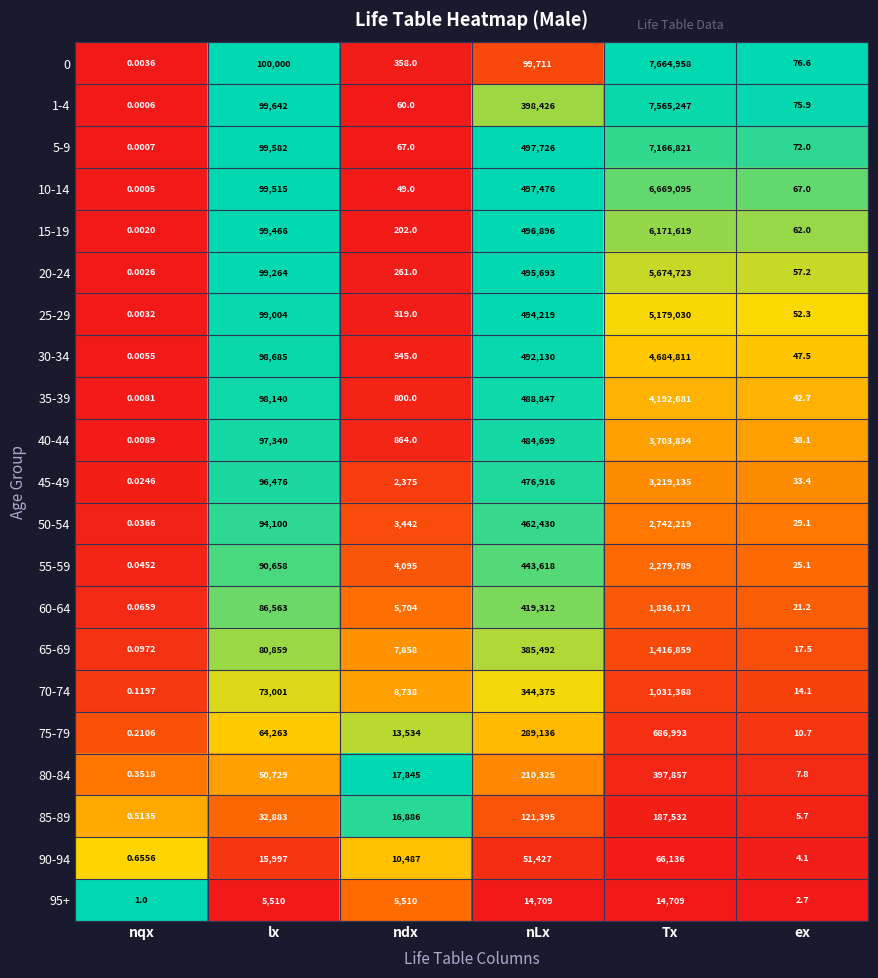

At which label does 50-54 reach its minimum?

nqx